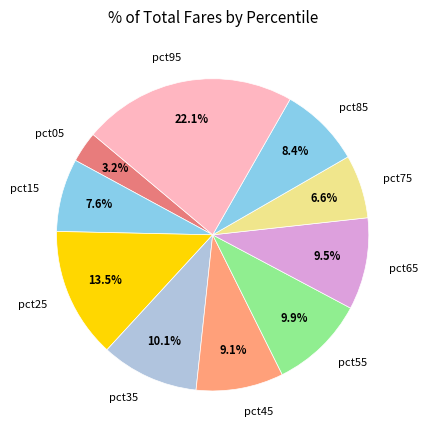

Is there a majority slice in this chart?

No